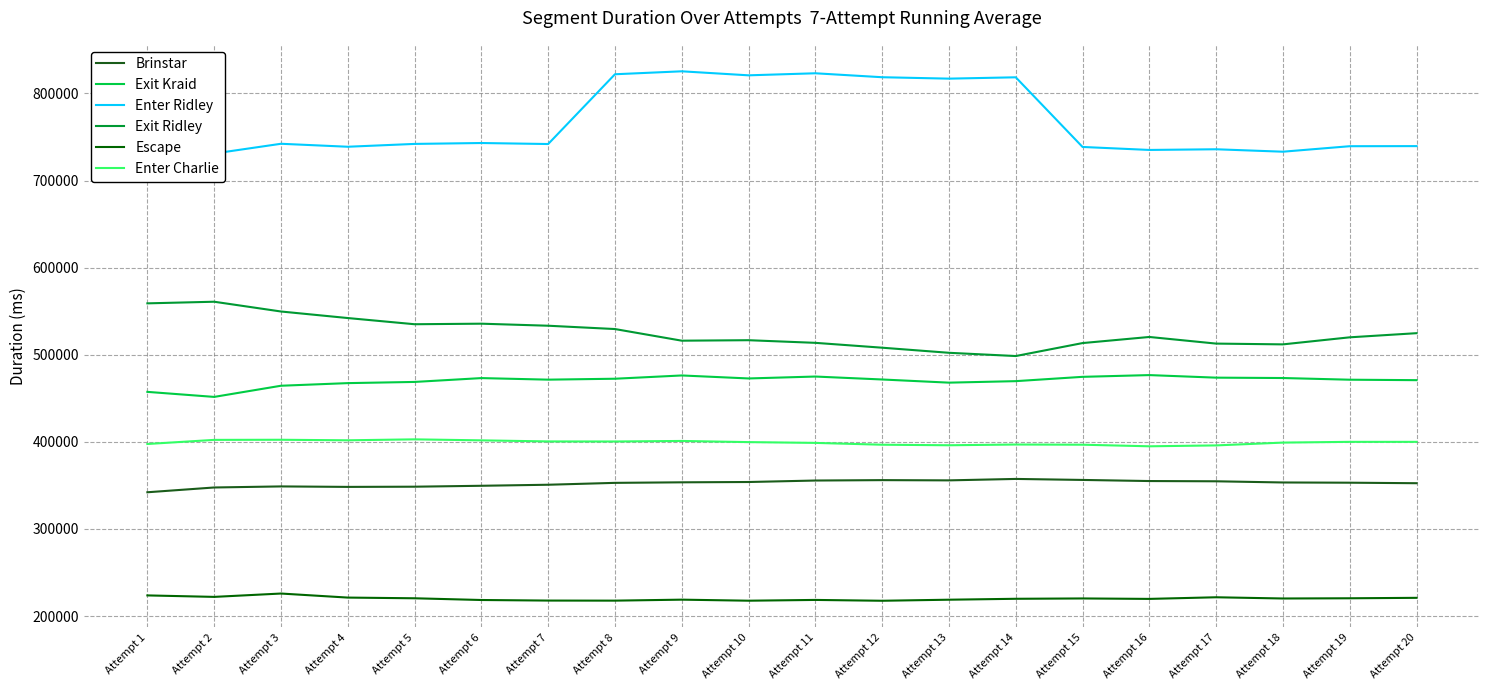

Which series has the widest spread of values?

Enter Ridley